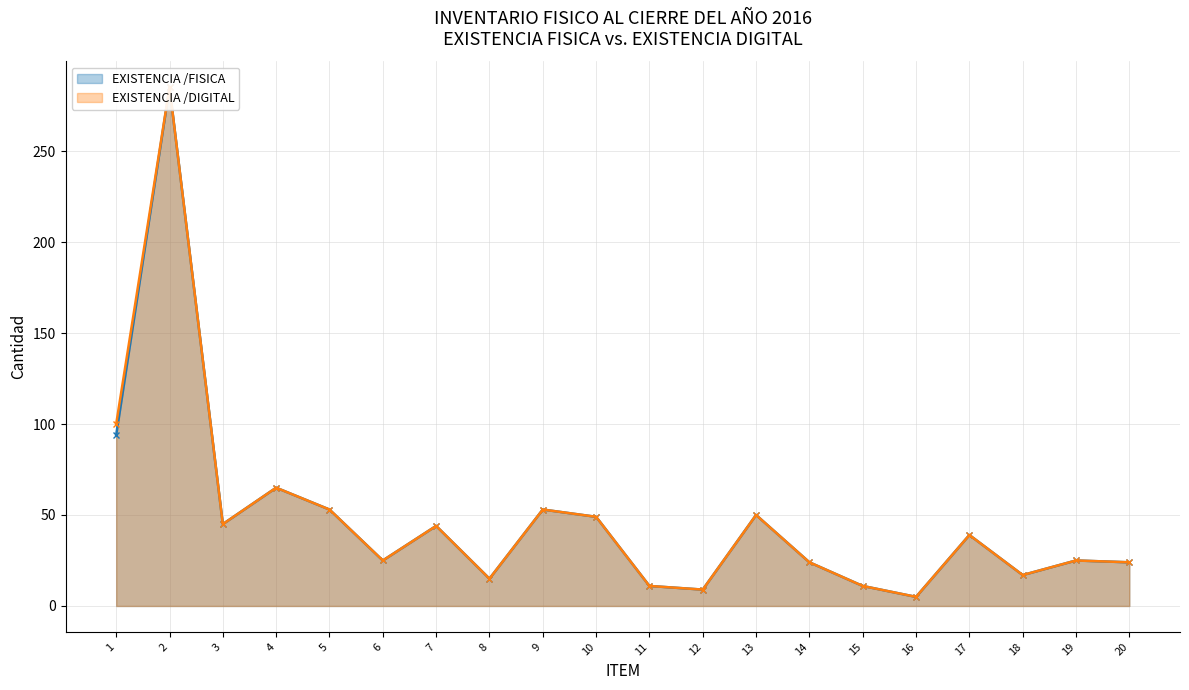

Reading left to right, extract all data points from this chart.

EXISTENCIA /FISICA: 94	285	45	65	53	25	44	15	53	49	11	9	50	24	11	5	39	17	25	24
EXISTENCIA /DIGITAL: 100	285	45	65	53	25	44	15	53	49	11	9	50	24	11	5	39	17	25	24